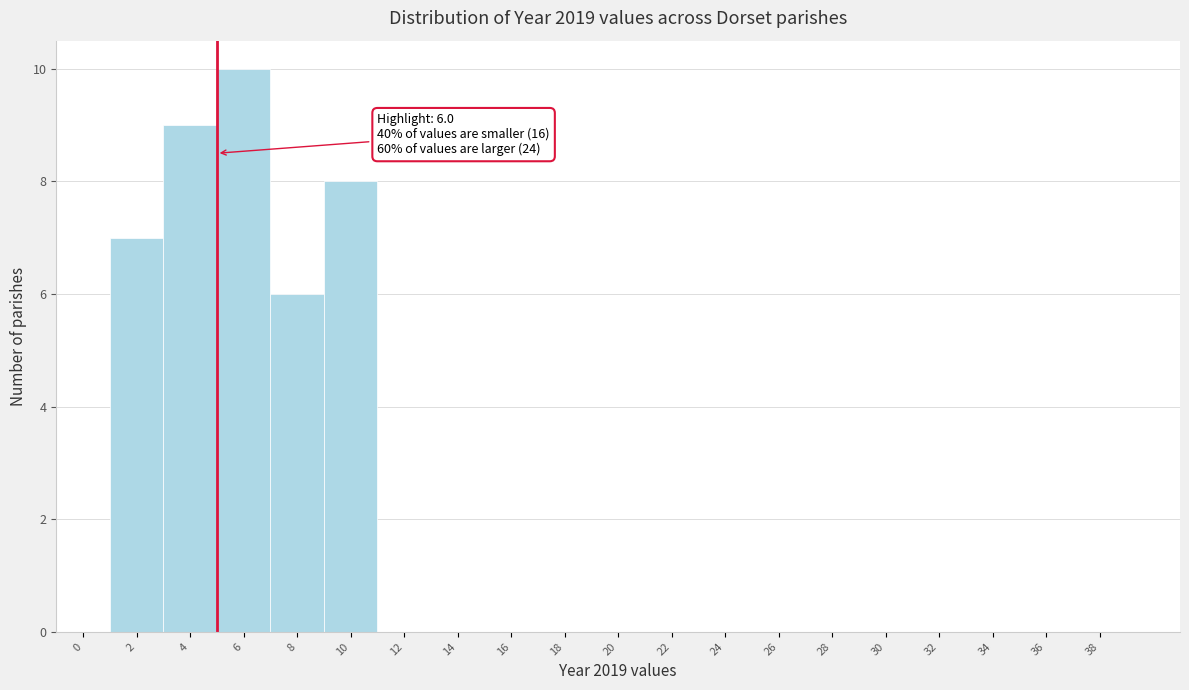

Reading left to right, transcribe all the data shown in this chart.

0=0	2=7	4=9	6=10	8=6	10=8	12=0	14=0	16=0	18=0	20=0	22=0	24=0	26=0	28=0	30=0	32=0	34=0	36=0	38=0